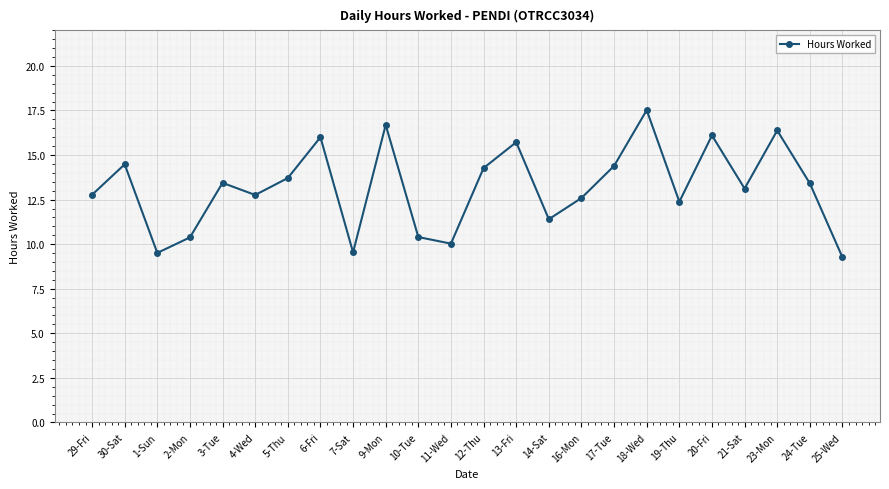

At which category does the chart reach its peak across all series?

18-Wed